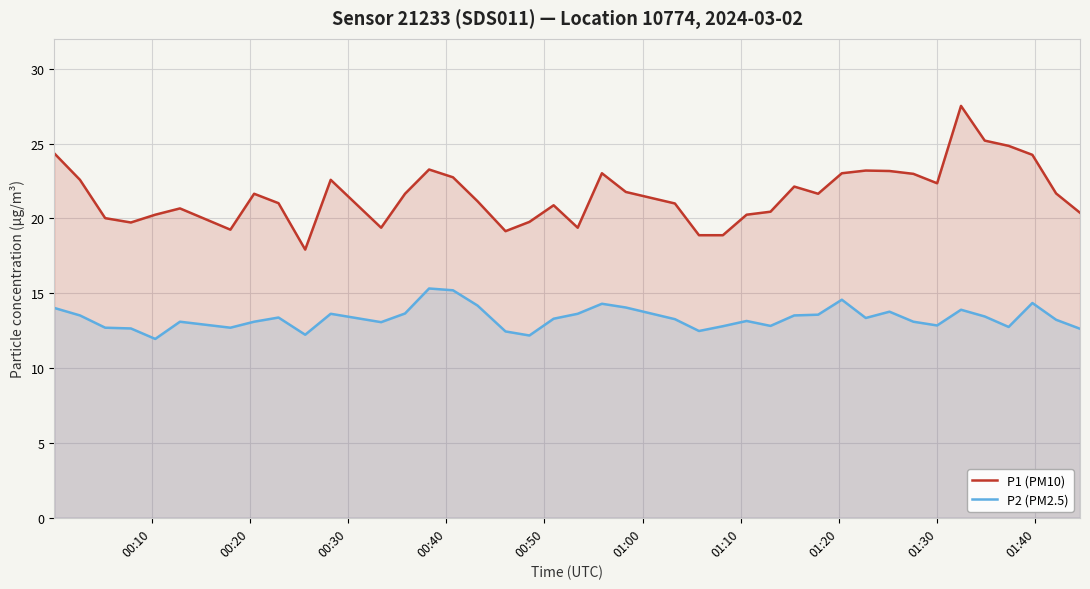

Rank the series by their average value, from highest to lowest.

P1 (PM10), P2 (PM2.5)